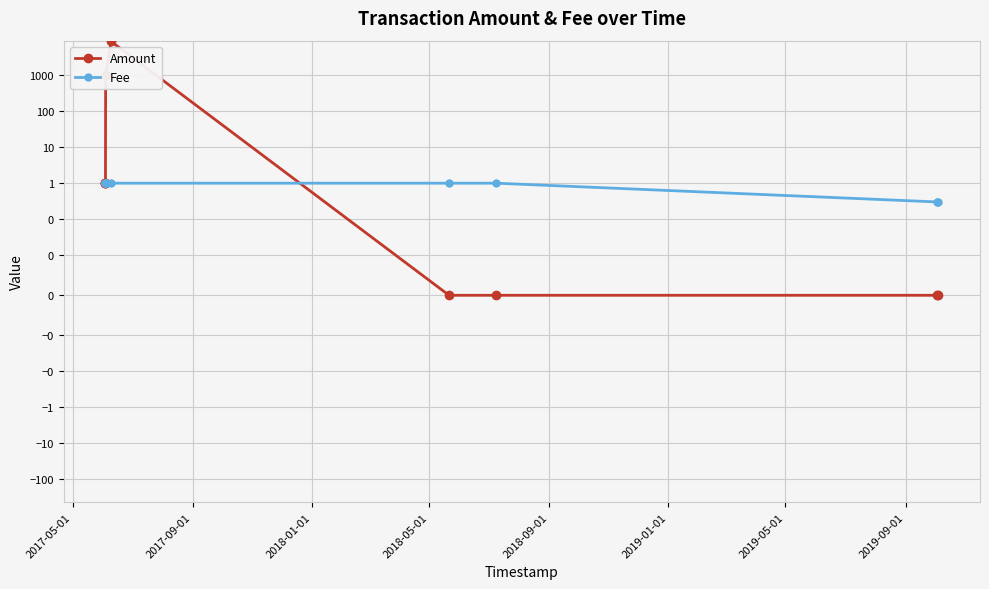

Reading right to left, list all the values displayed in this chart.

Amount: 0.0	0.0	0.0	0.0	8584.6	999.0	1.0	1.0	1.0
Fee: 0.3	0.3	1.0	1.0	1.0	1.0	1.0	1.0	1.0